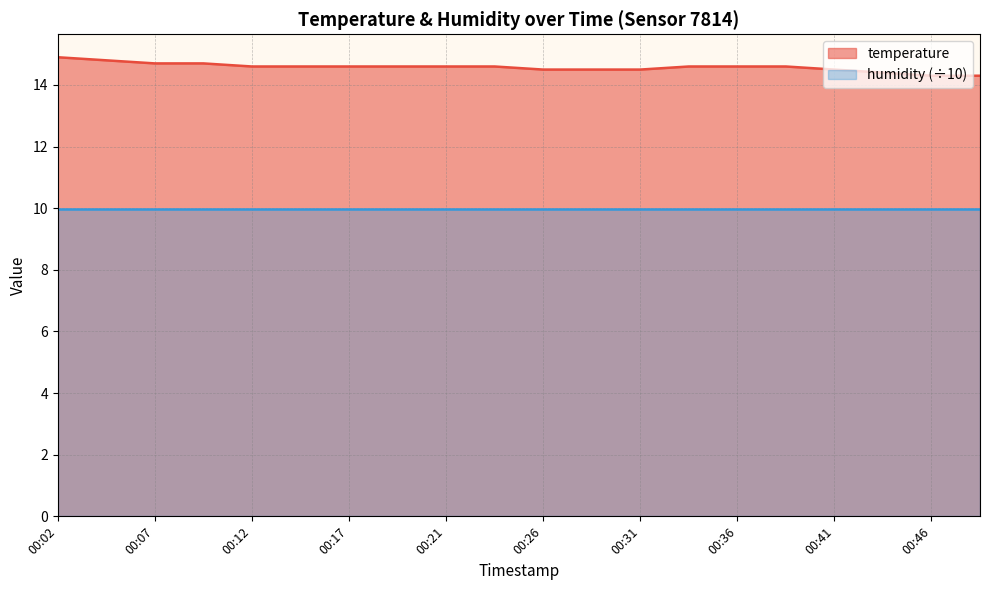

Reading right to left, list all the values displayed in this chart.

14.3	14.3	14.4	14.5	14.6	14.6	14.6	14.5	14.5	14.5	14.6	14.6	14.6	14.6	14.6	14.6	14.7	14.7	14.8	14.9